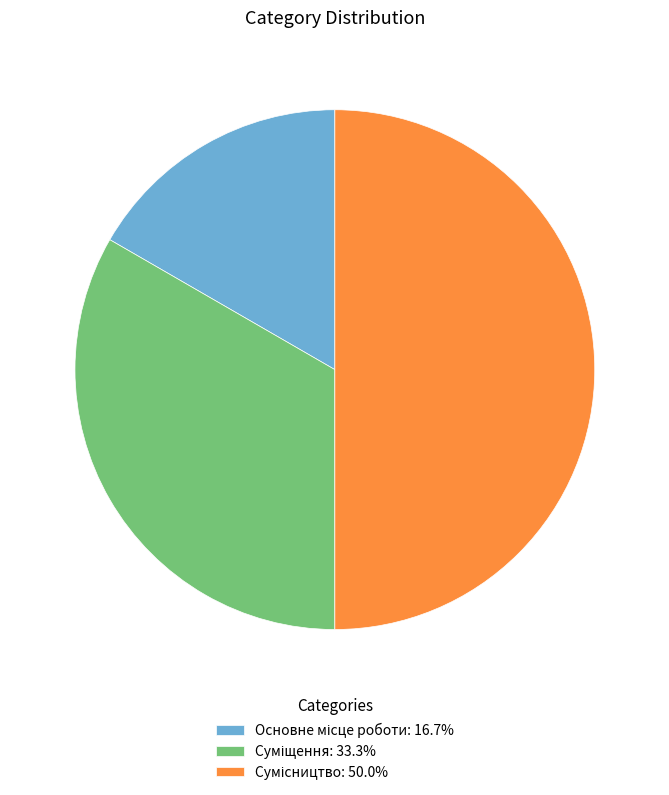

Approximately how many times larger is the value at Суміщення compared to Основне місце роботи?

2.0